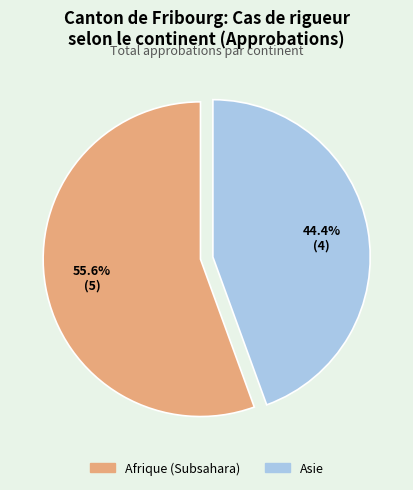

Is it true that Asie is 44% of the pie?

True